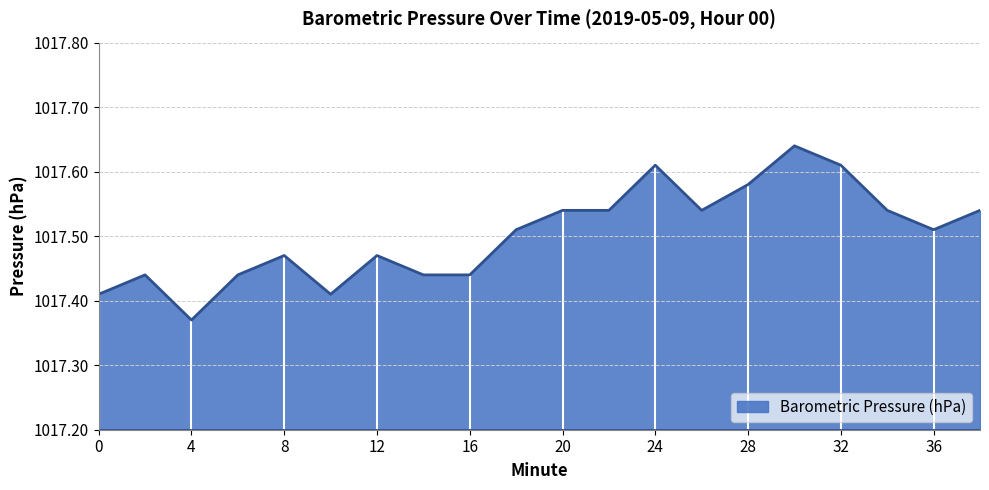

Does the chart have visible grid lines?

Yes